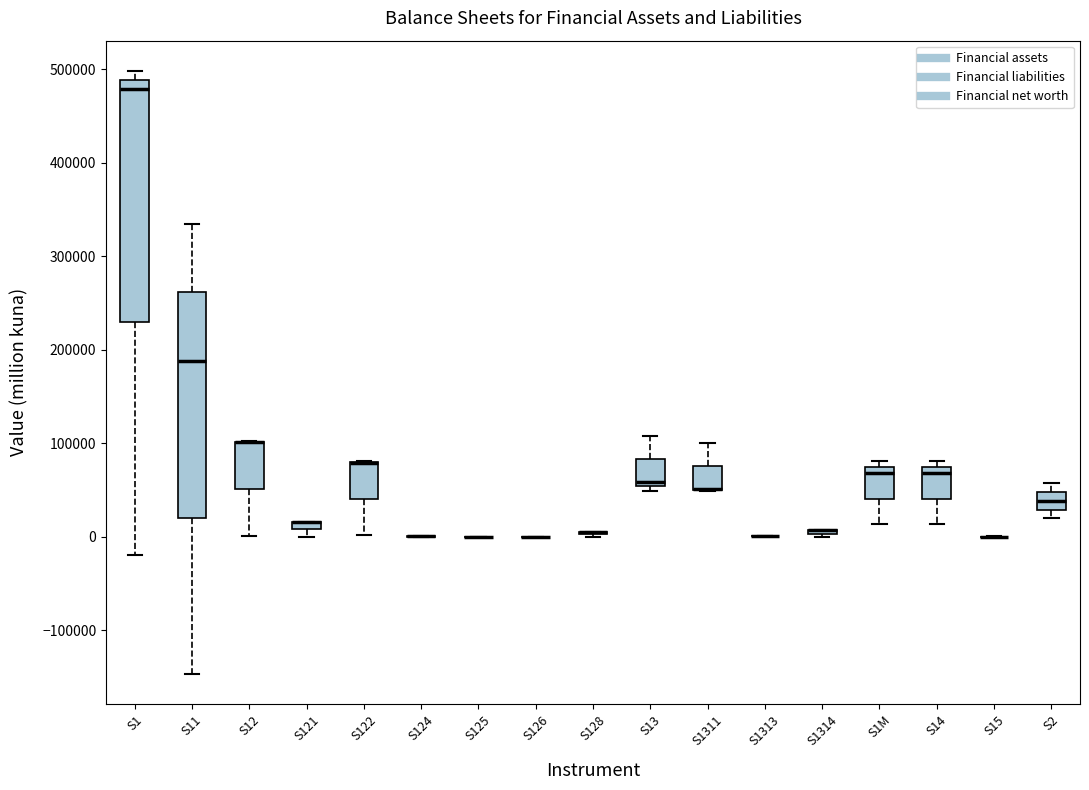

Where does the lower whisker of the box for S1M end on the y-axis? The values are not printed on the chart, so give them approximately, as read against the axis.

10000